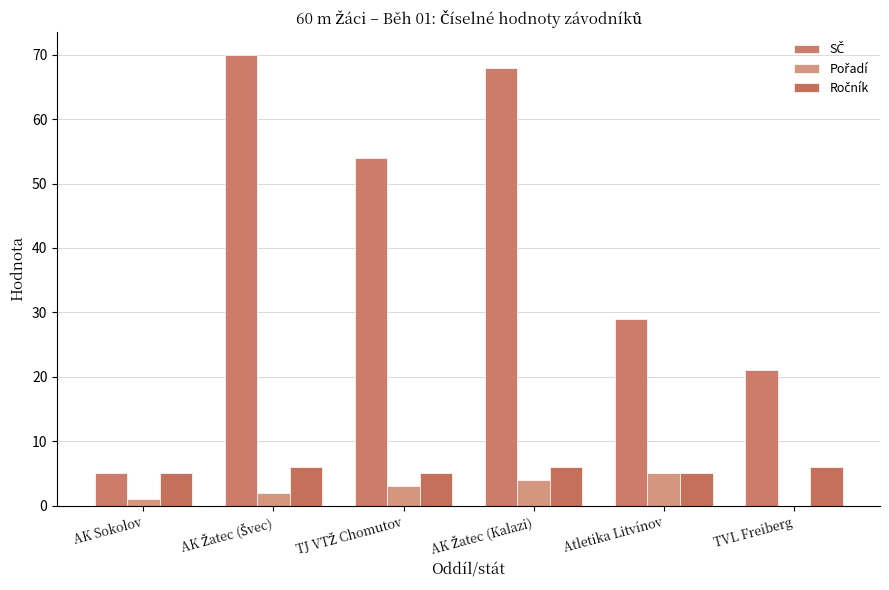

Between AK Žatec (Švec) and TJ VTŽ Chomutov, which series saw the biggest shift?

SČ